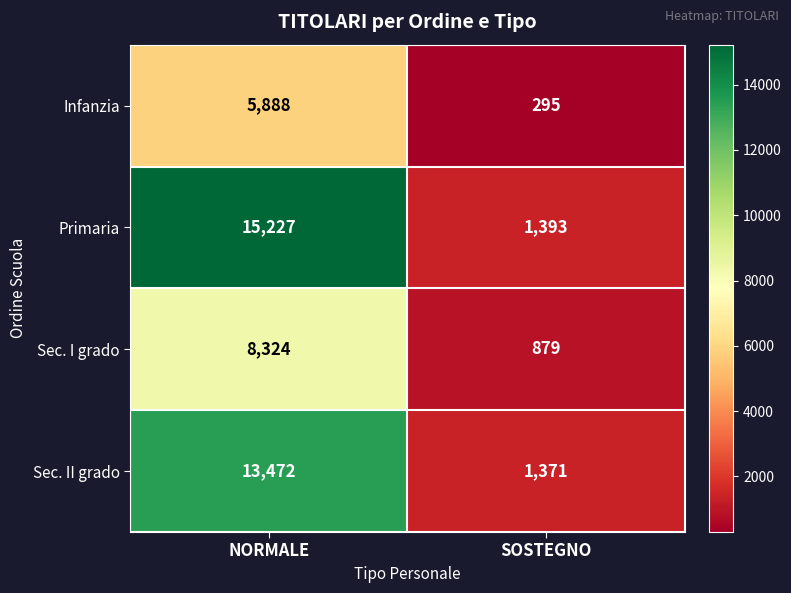

What is the total value across all series at NORMALE?

42911